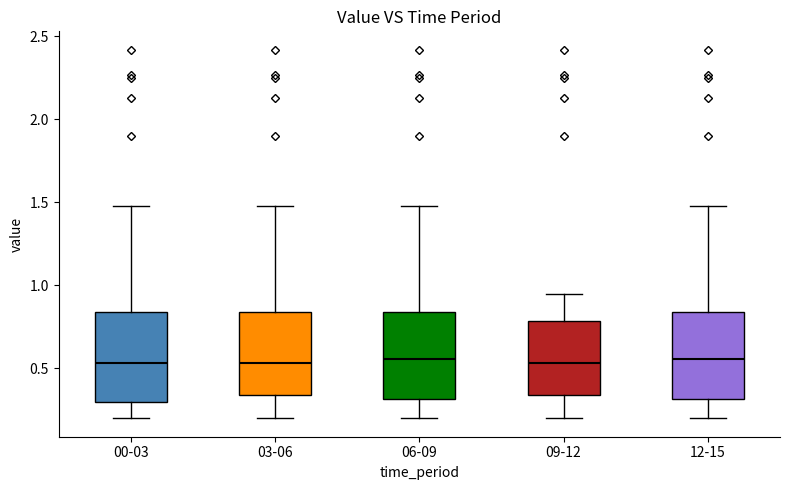

Reading left to right, transcribe this box plot: for each box, give where its median line is, the range the box spans, and where its two whiskers end, as read against the y-axis. The values are not printed on the chart, so give them approximately, as read against the axis.

00-03: median 0.55, box 0.30 to 0.85, whiskers 0.20 to 1.50
03-06: median 0.55, box 0.35 to 0.85, whiskers 0.20 to 1.50
06-09: median 0.55, box 0.30 to 0.85, whiskers 0.20 to 1.50
09-12: median 0.55, box 0.35 to 0.80, whiskers 0.20 to 0.95
12-15: median 0.55, box 0.30 to 0.85, whiskers 0.20 to 1.50